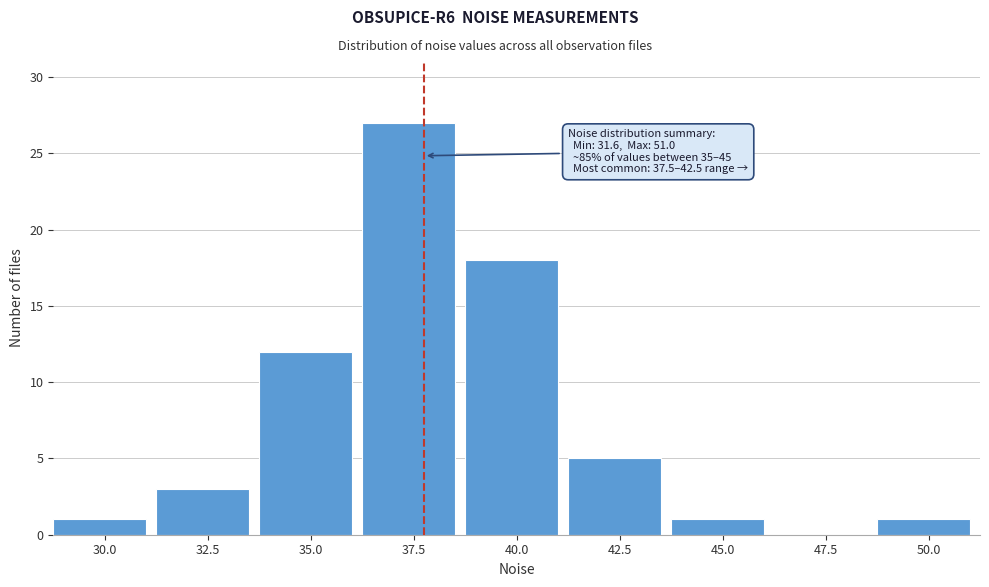

Reading left to right, list all the values displayed in this chart.

30.0=1	32.5=3	35.0=12	37.5=27	40.0=18	42.5=5	45.0=1	47.5=0	50.0=1